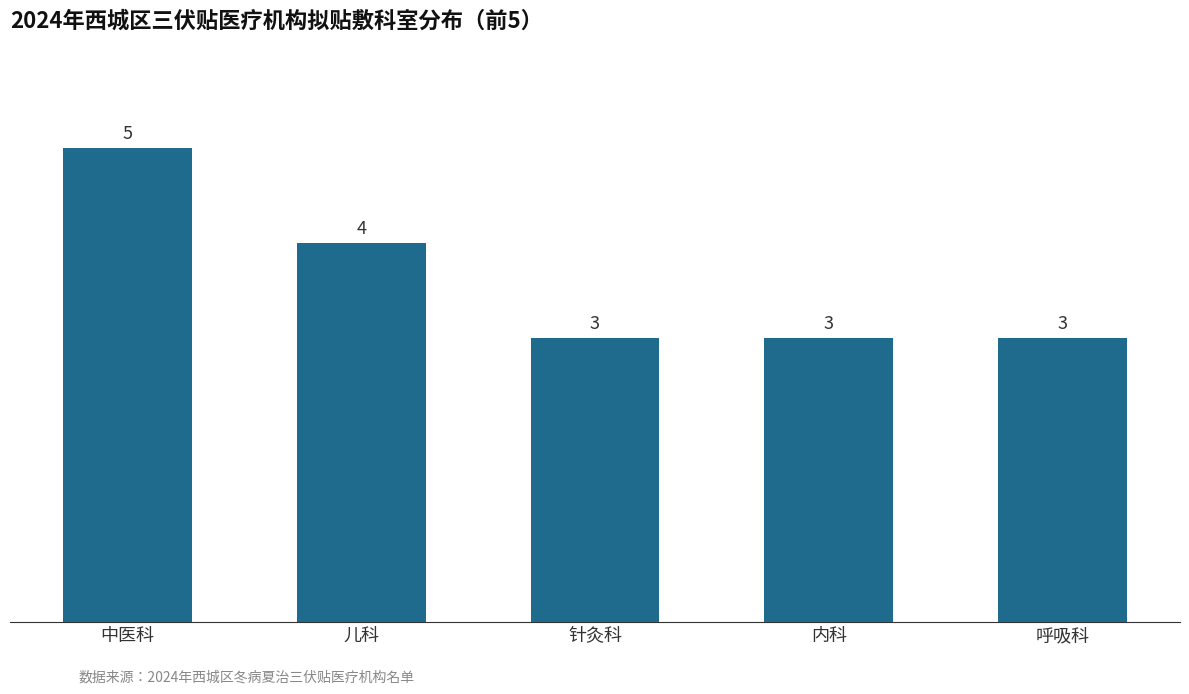

True or false: the data shows 3 at 针灸科.

True